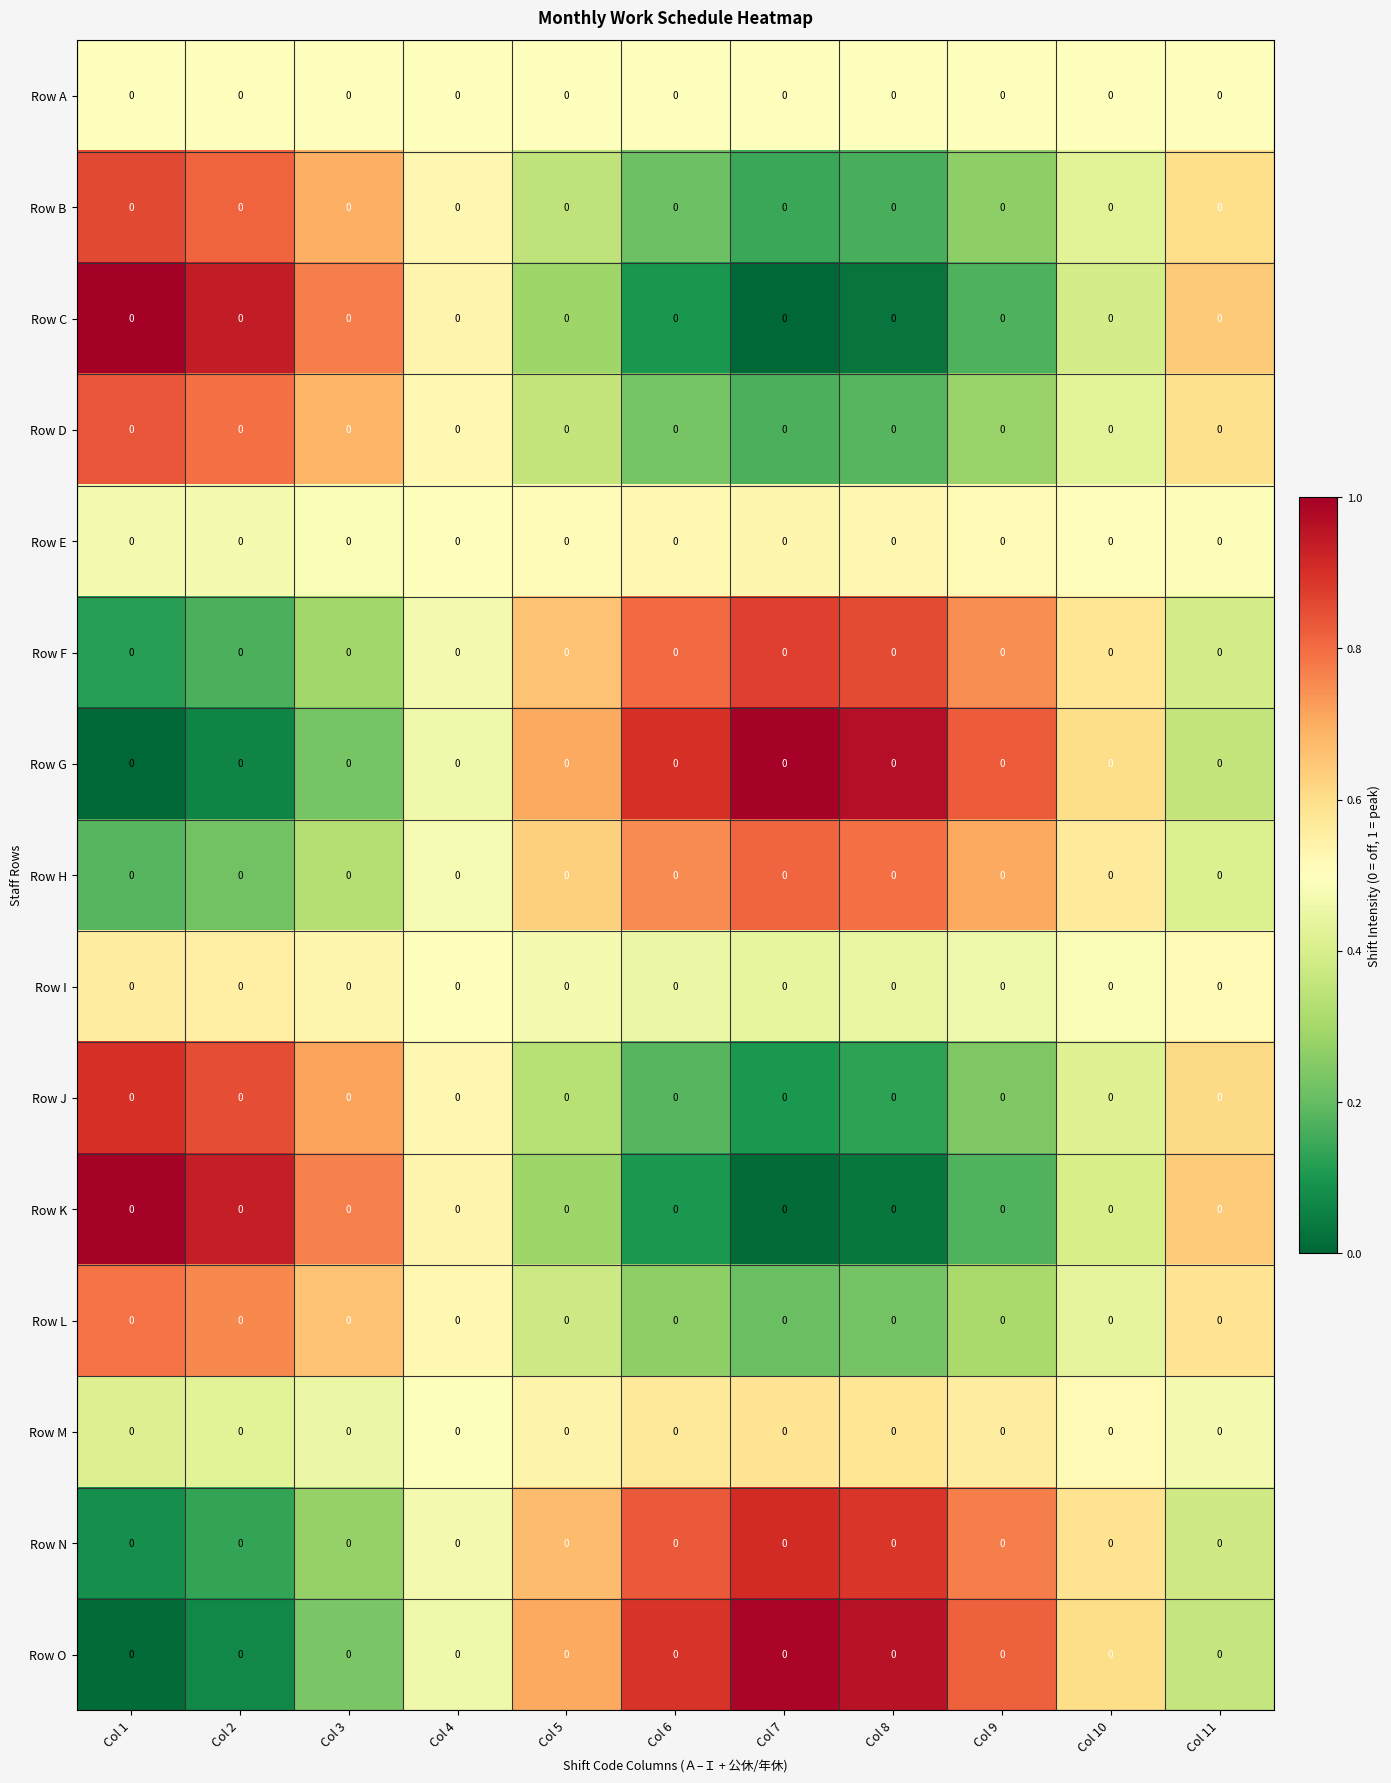

At how many categories does at least one series exceed 0?

11